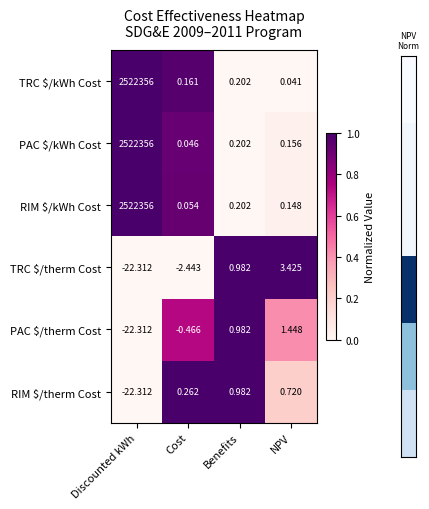

At which category is the sum across all series the highest?

Discounted kWh